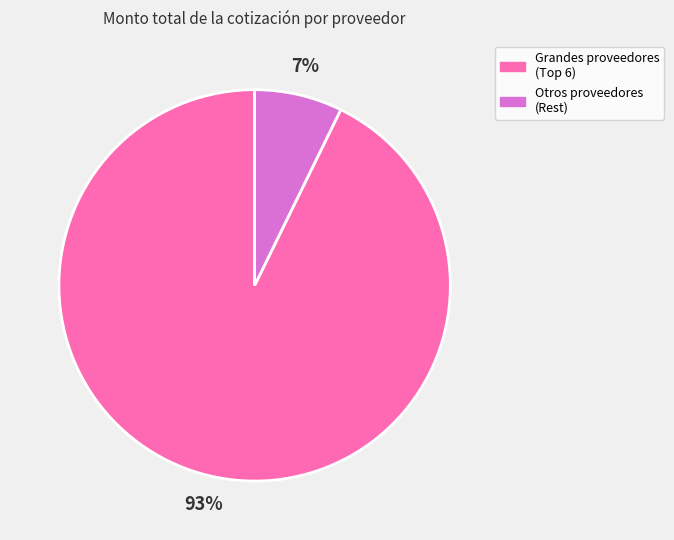

To the nearest percent, what is the average slice percentage?

50%